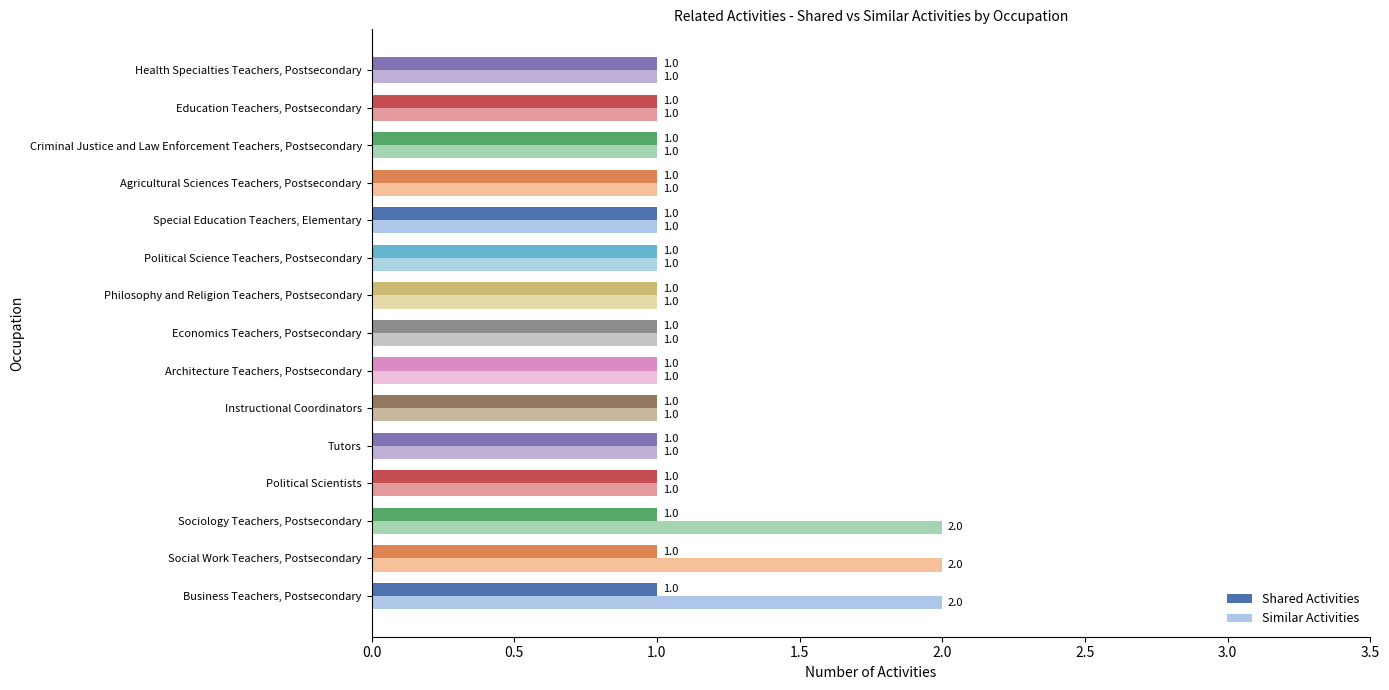

List the series in order of their peak value, lowest first.

Shared Activities, Similar Activities